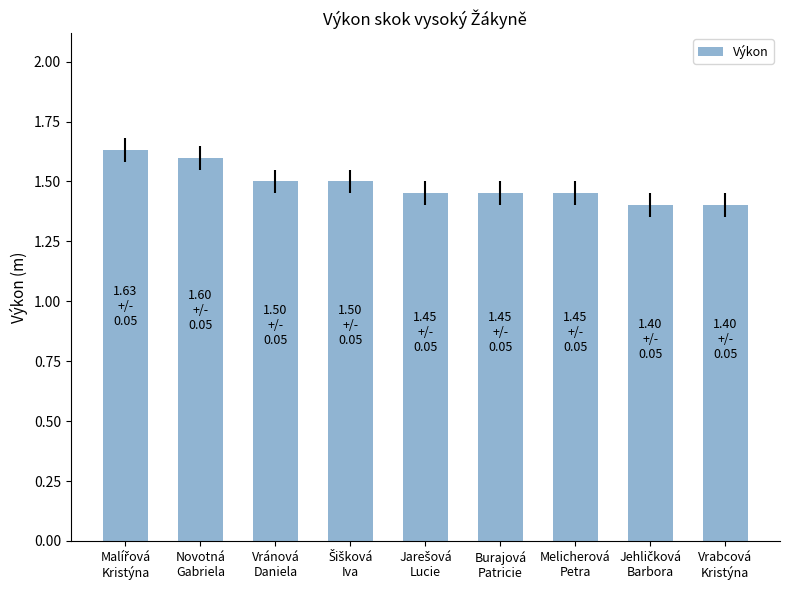

Is it true that the value at Melicherová
Petra is 1.4?

True